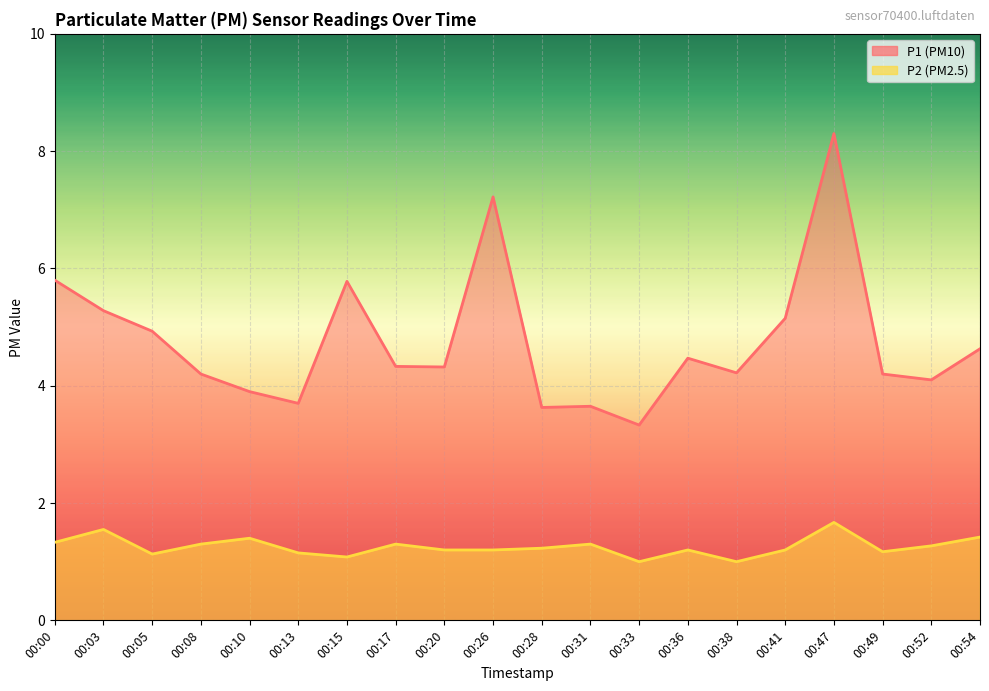

How many lines are shown in the chart?

2